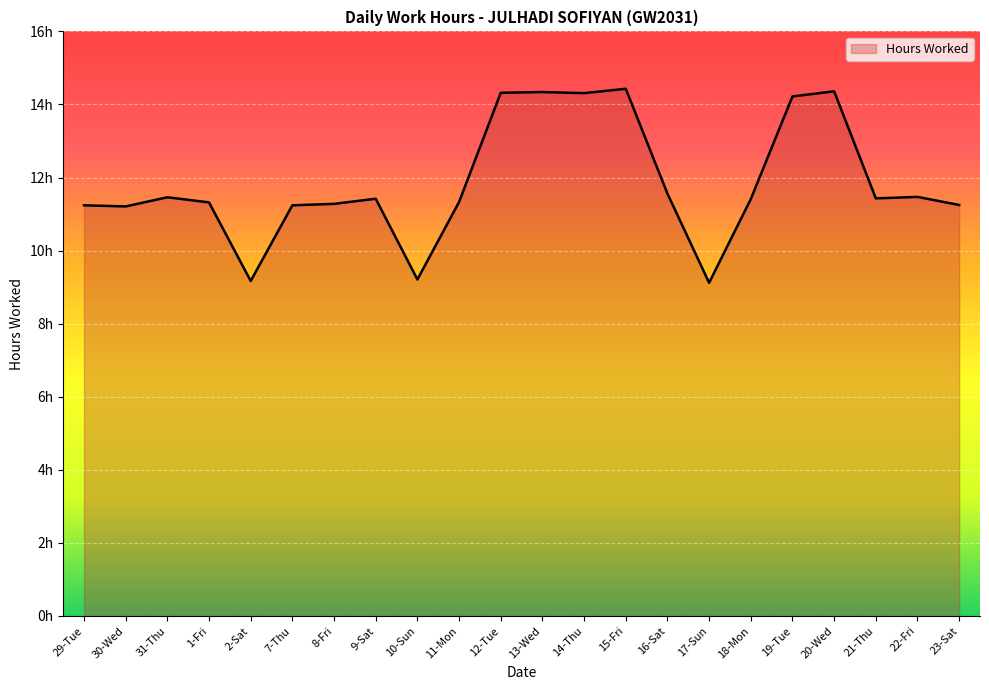

True or false: the data shows 9.2 at 2-Sat.

True